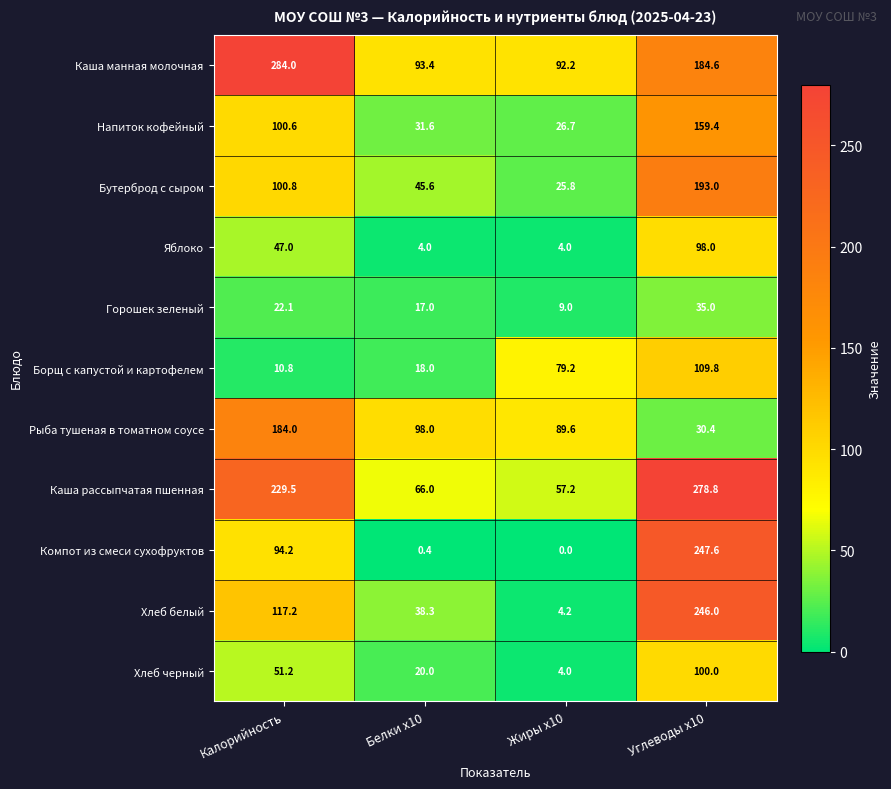

At which label is Каша манная молочная closest to 188?

Углеводы x10